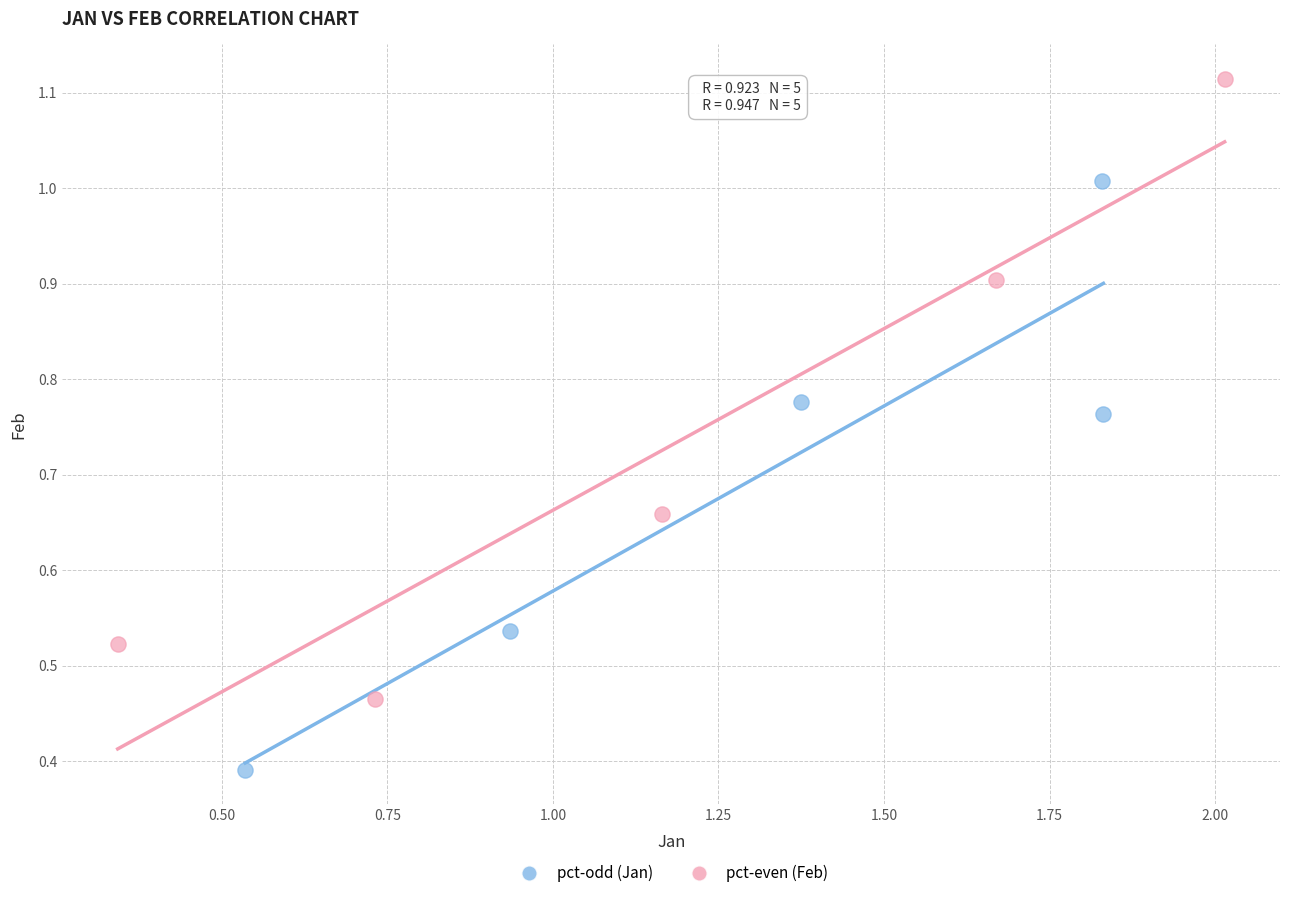

Which series reaches the maximum Y coordinate?

pct-even (Feb)